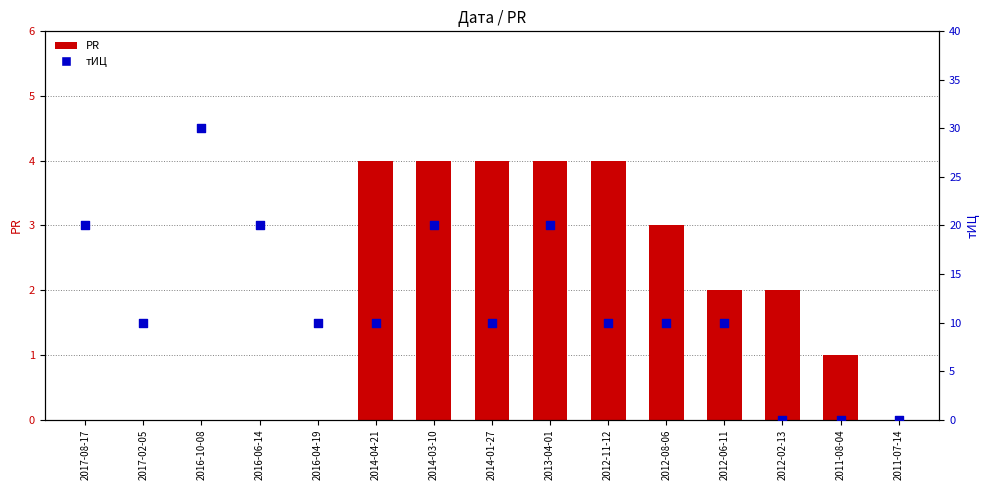

Which series has the widest spread of Y values?

тИЦ